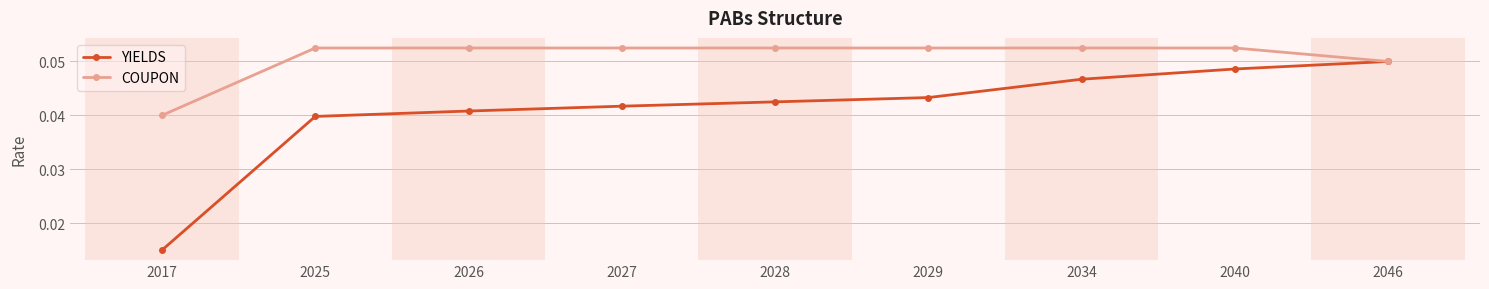

Does the chart display data point markers on the line(s)?

Yes